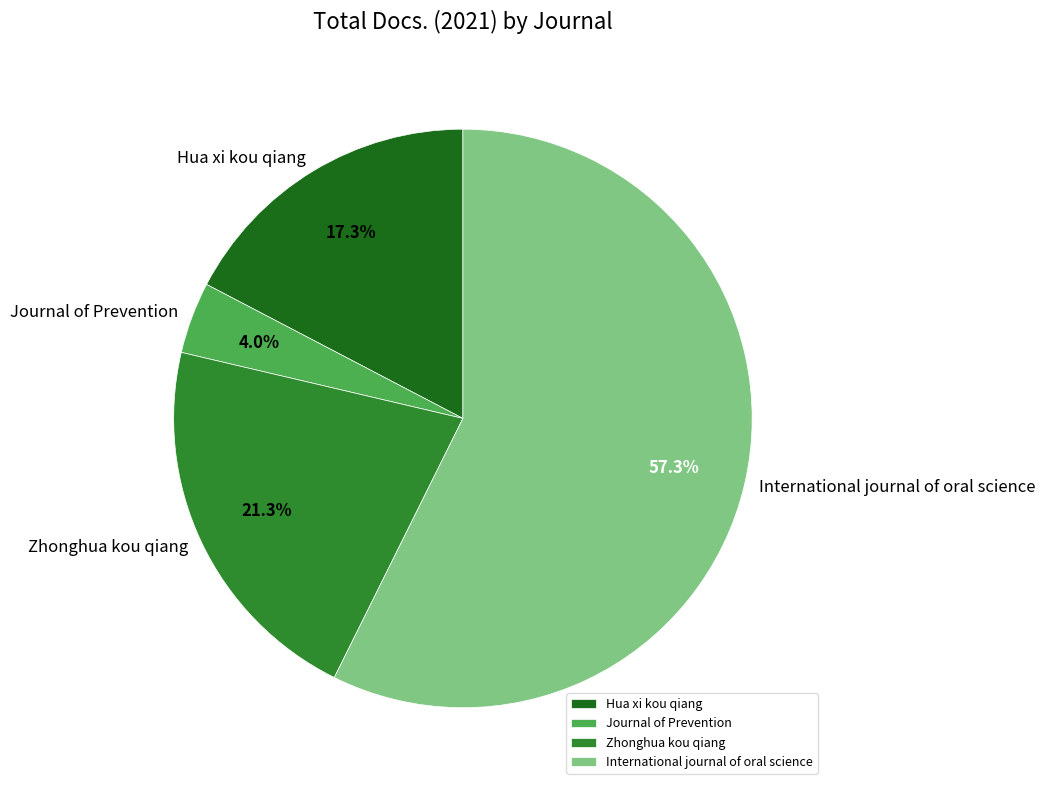

How many segments does this pie chart have?

4